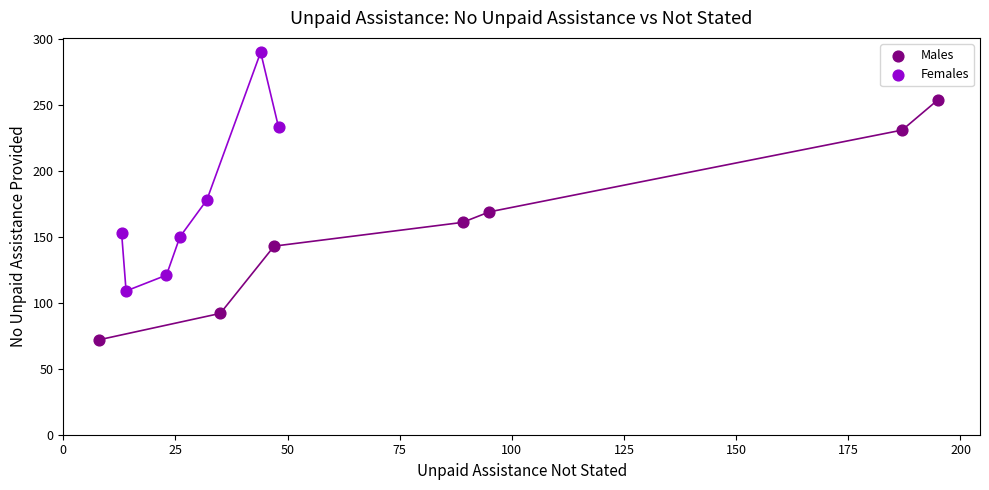

Which series has the largest Y range (max minus min)?

Males